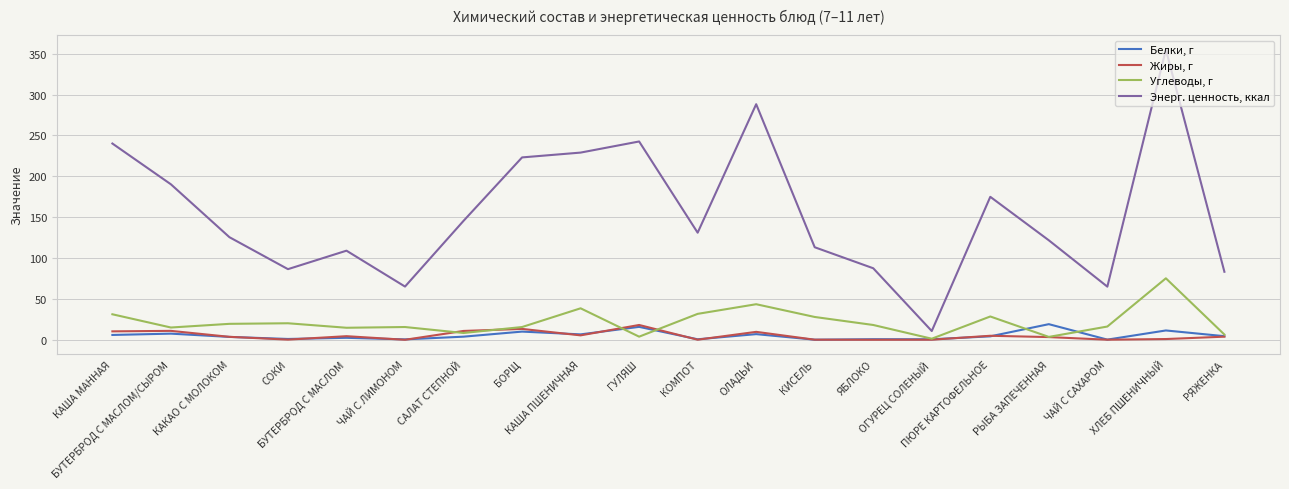

Is the value of Белки, г at БУТЕРБРОД С МАСЛОМ greater than the value of Углеводы, г at КАША МАННАЯ?

No